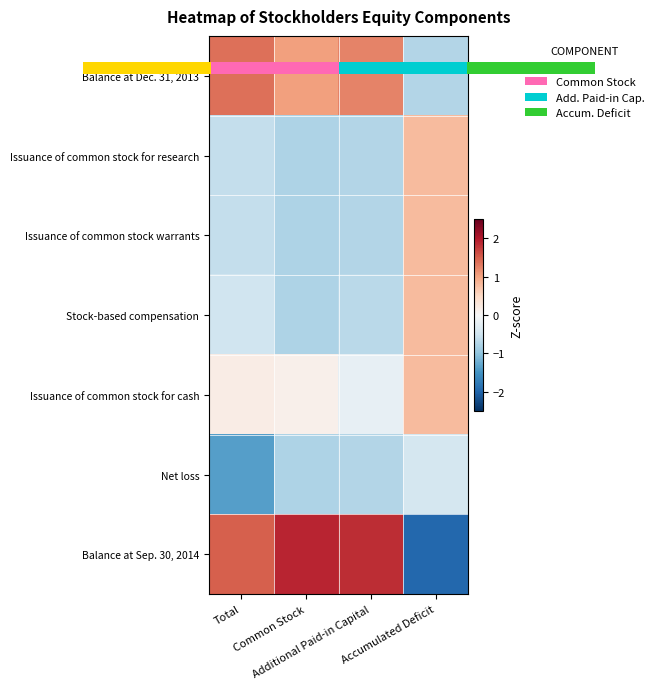

Where is Issuance of common stock warrants nearest to the value 0?

Total